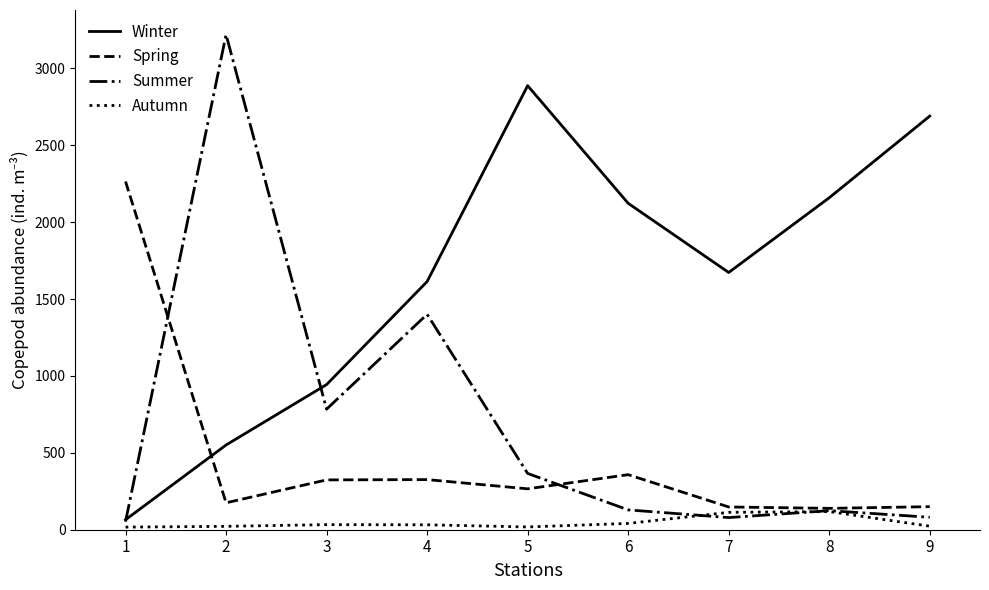

What is the highest value of the Summer series?

3220